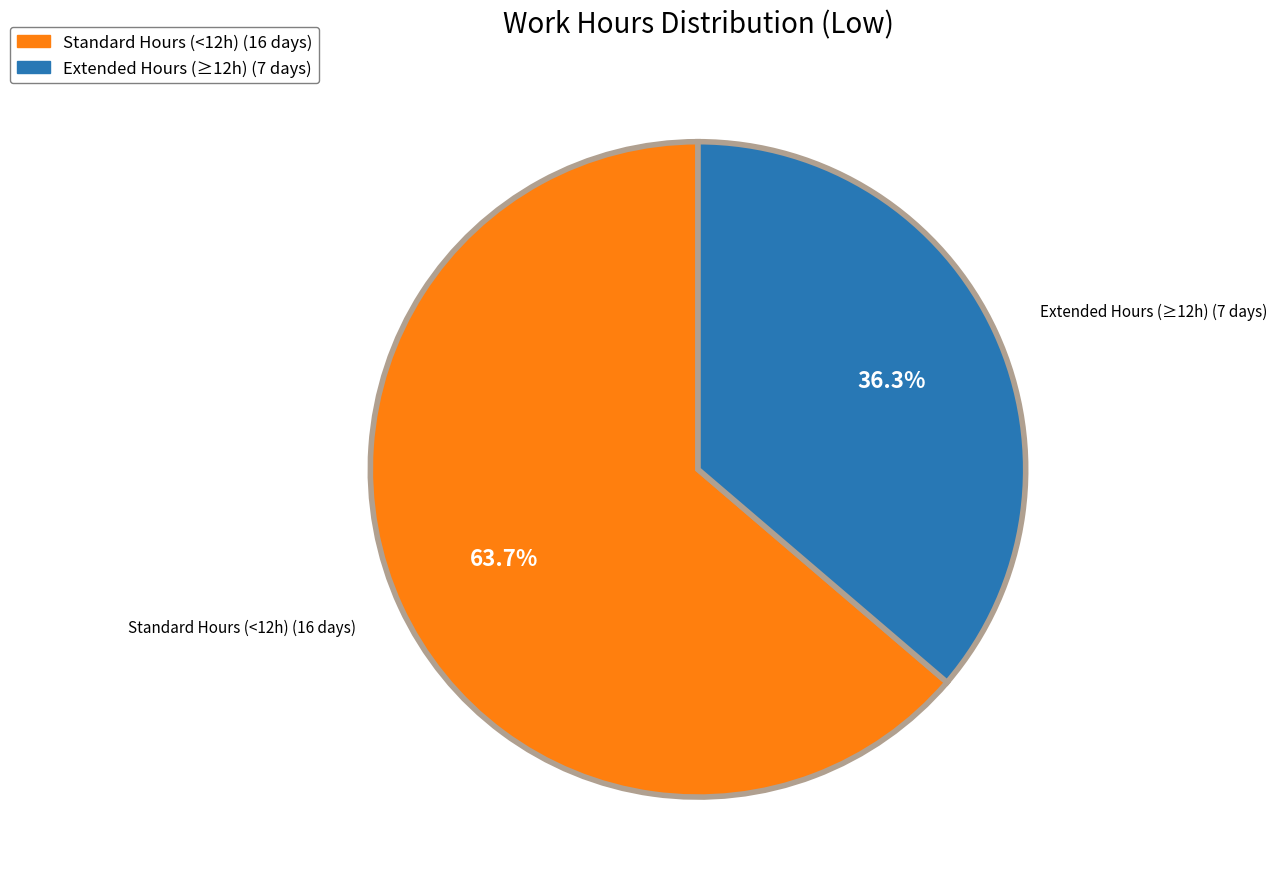

To the nearest percent, what is the average slice percentage?

50%